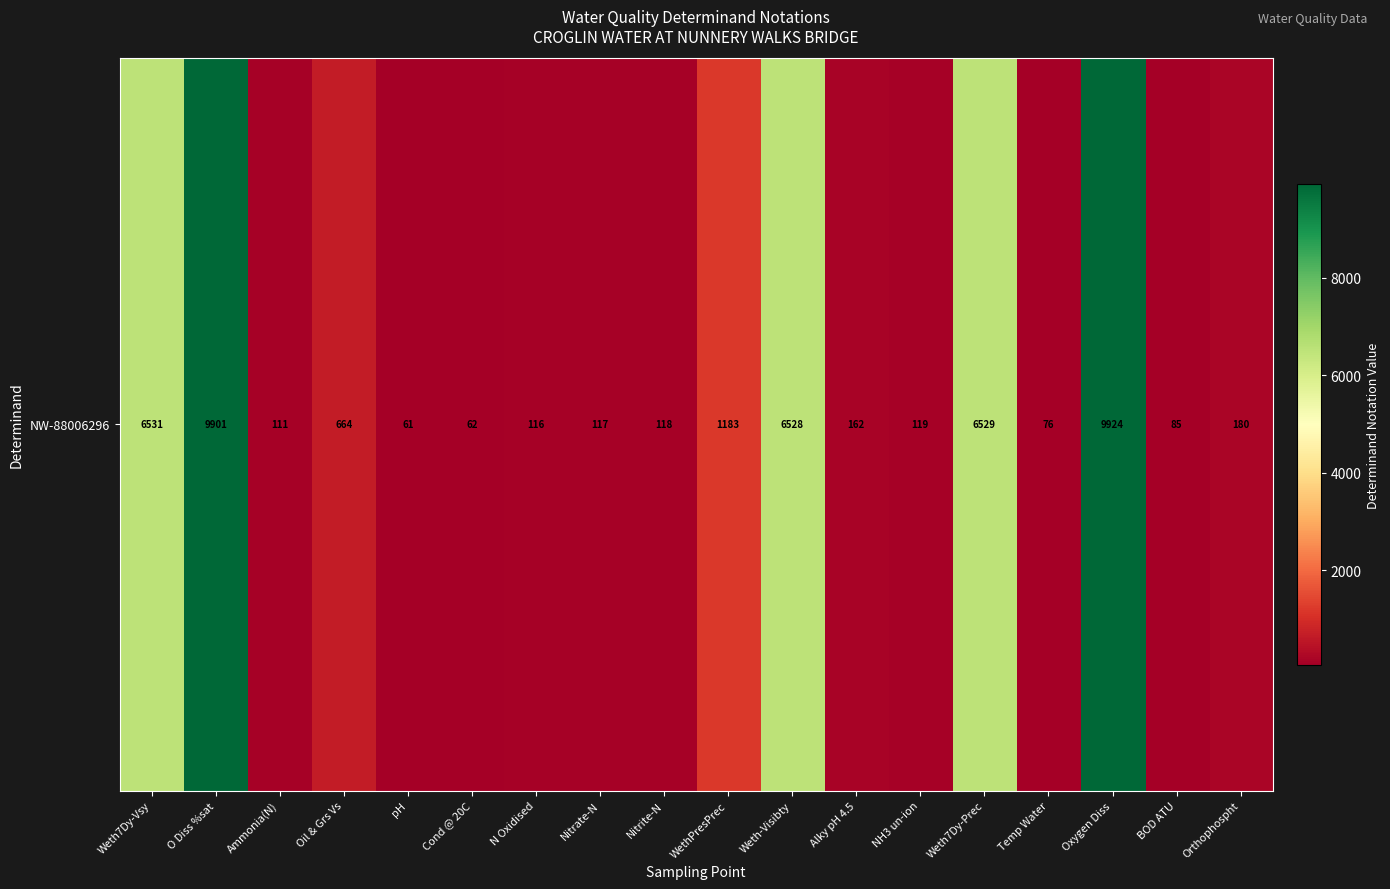

How many data points are less than 162?

9